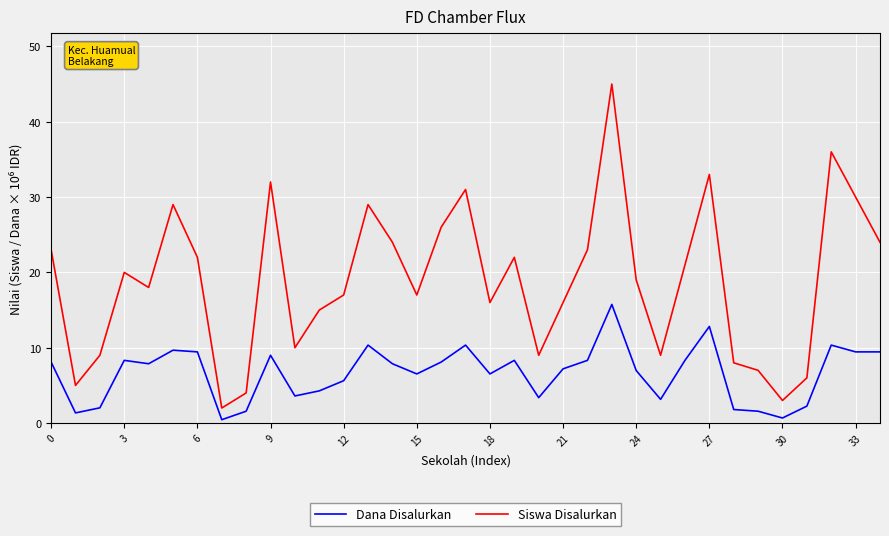

Rank the series by their maximum value, from lowest to highest.

Dana Disalurkan, Siswa Disalurkan